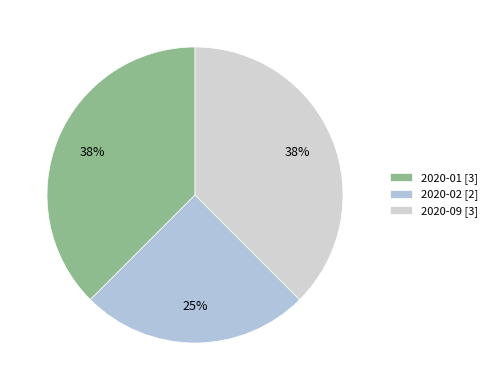

What is the ratio of the value at 2020-02 to the value at 2020-01?

0.7